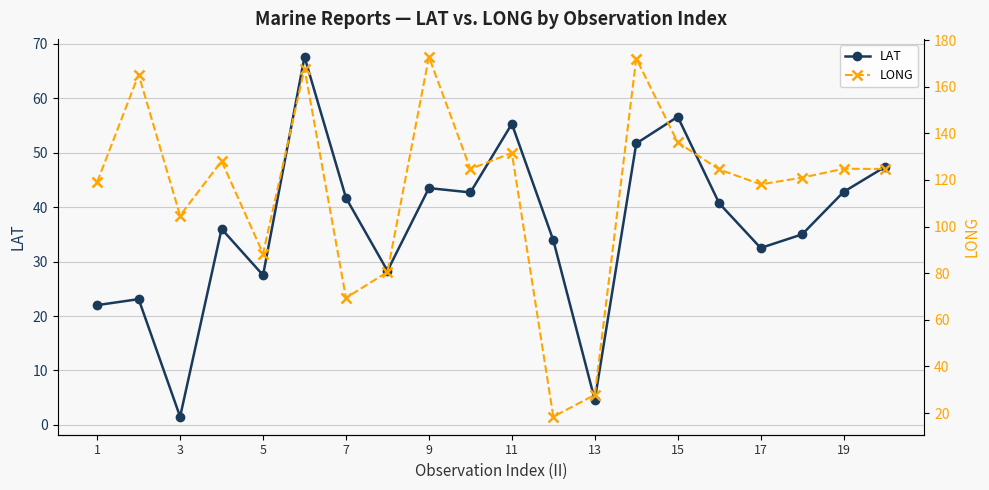

The LAT series shows 32.5 at 17. True or false?

True